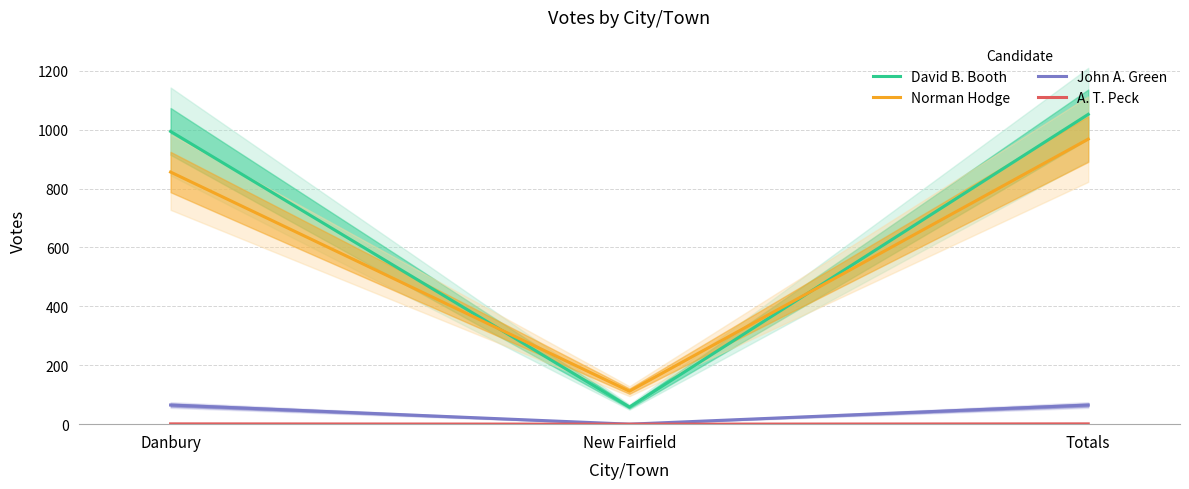

What is the total value across all series at Danbury?

1916